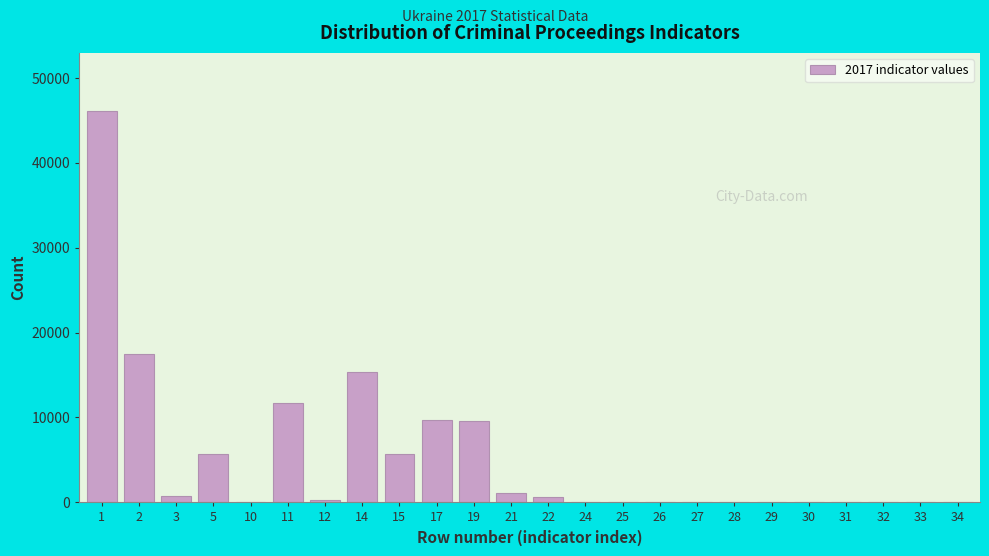

Is it true that the value at 1 is 46059?

True